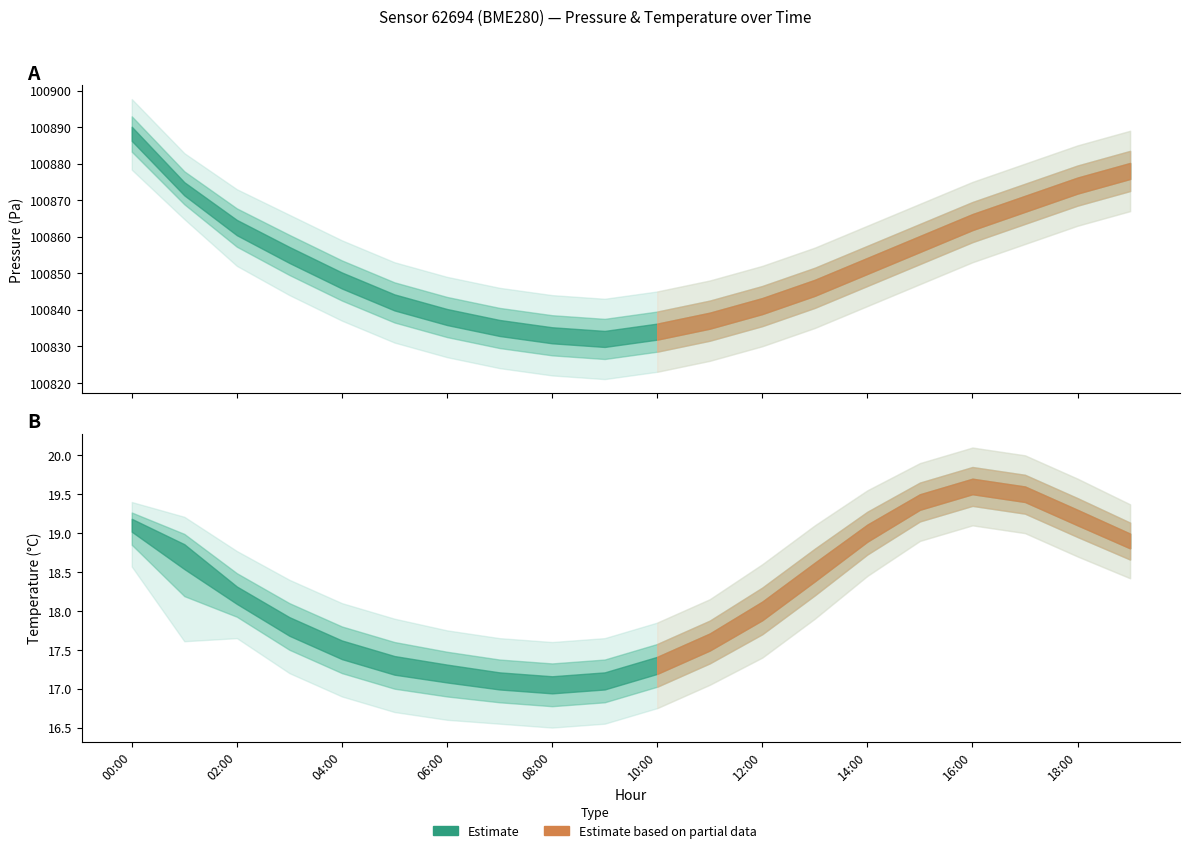

Is the value of temperature_mean at 05:00 greater than the value of pressure_upper at 15:00?

No